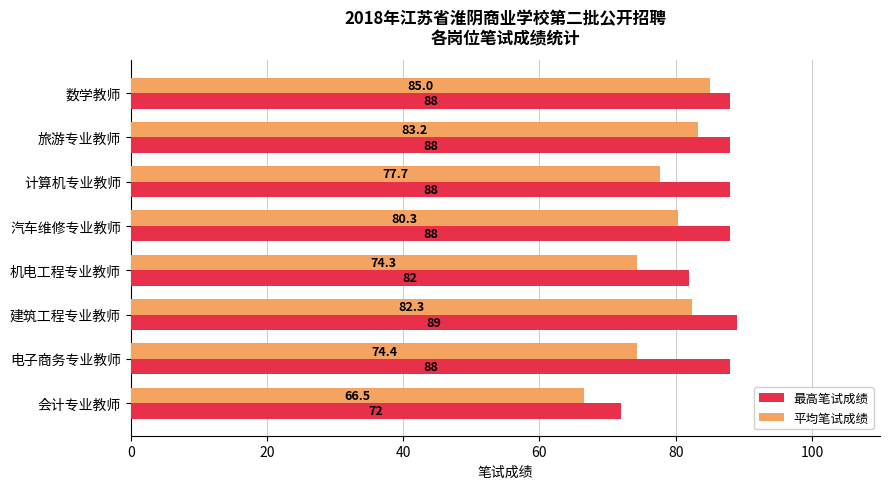

At which label is 最高笔试成绩 closest to 80?

机电工程专业教师